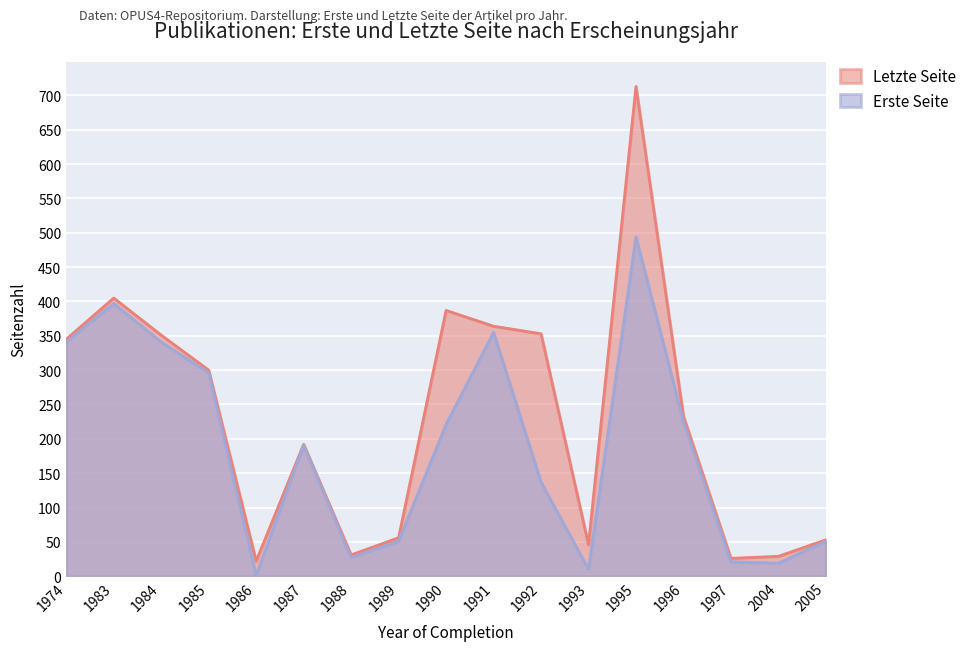

What is the value of the Erste Seite point at the 2nd from the left?

397